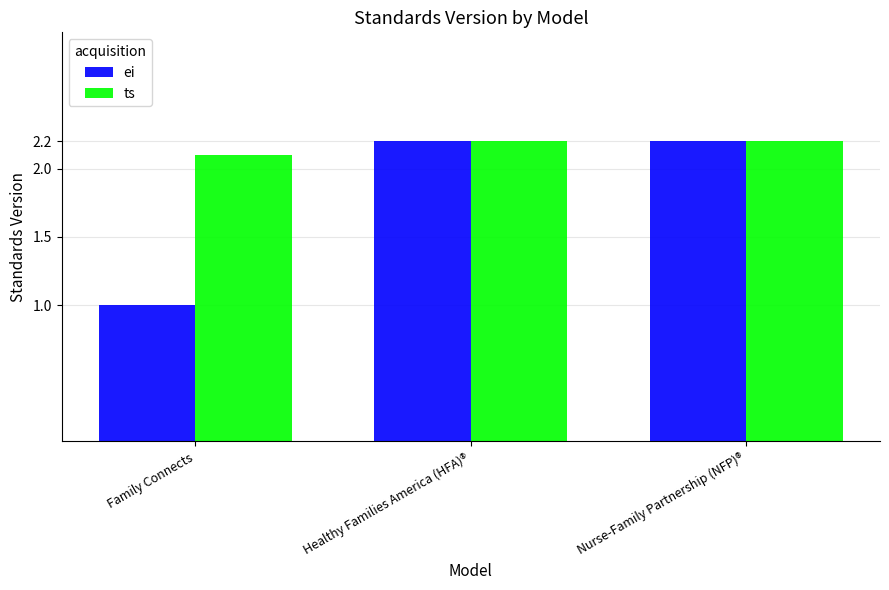

What position from the right is Family Connects?

3